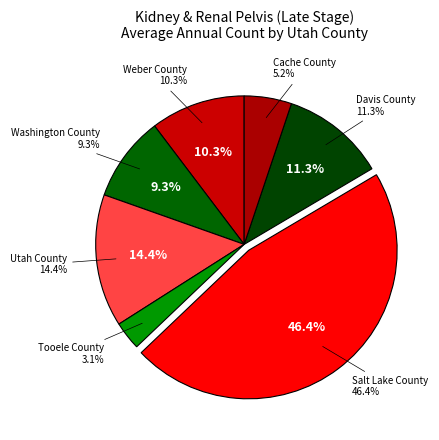

Is there any slice that represents more than half of the pie?

No